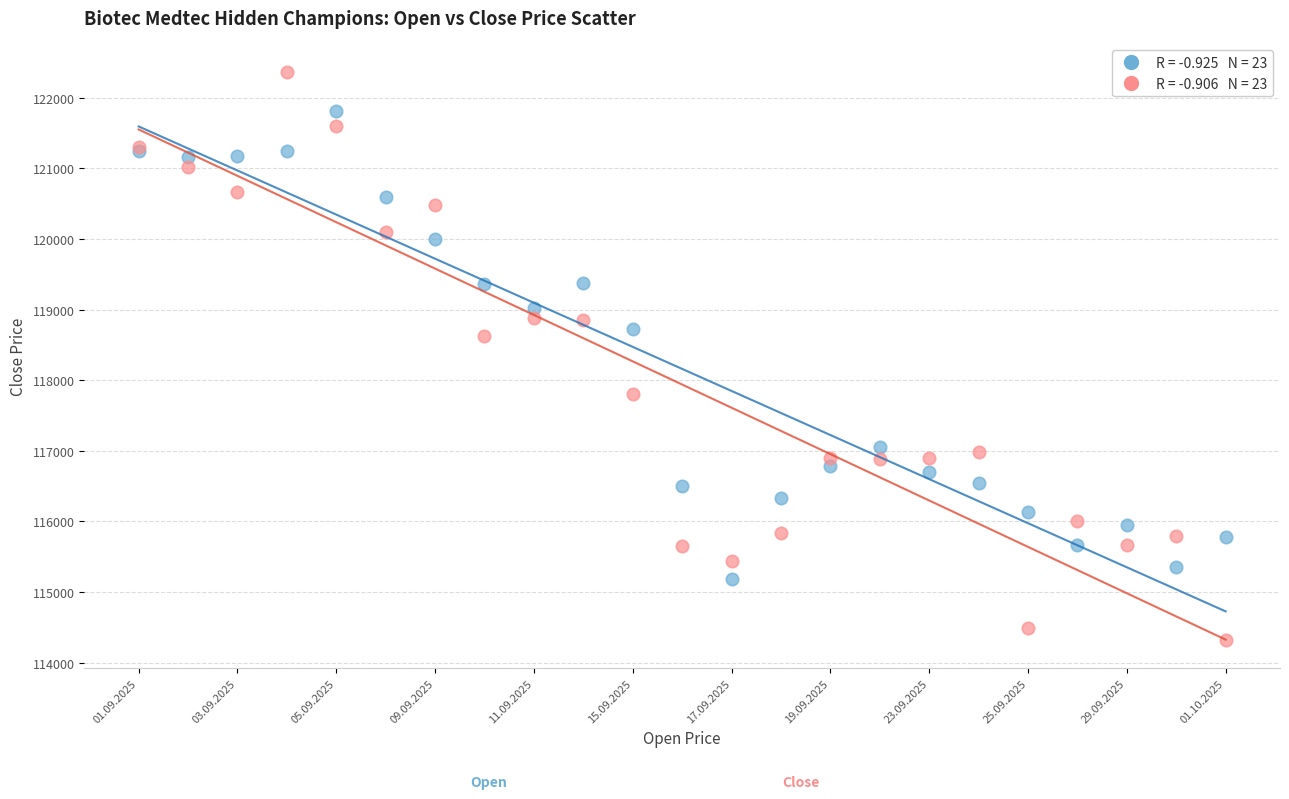

Across all series, what Y value is closest to 118346?

118624